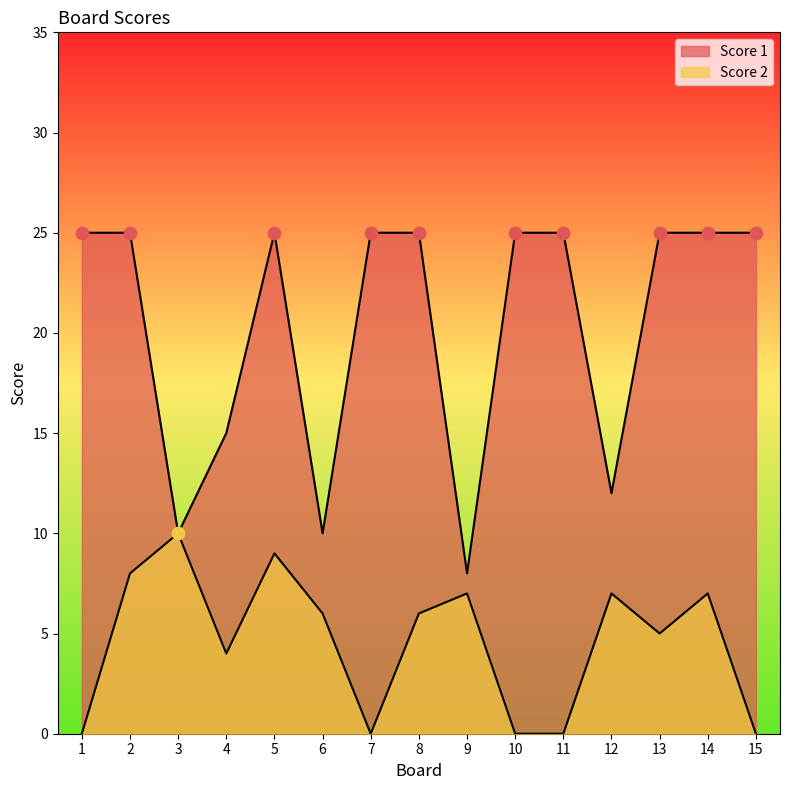

Which series has the widest spread of Y values?

Score 1